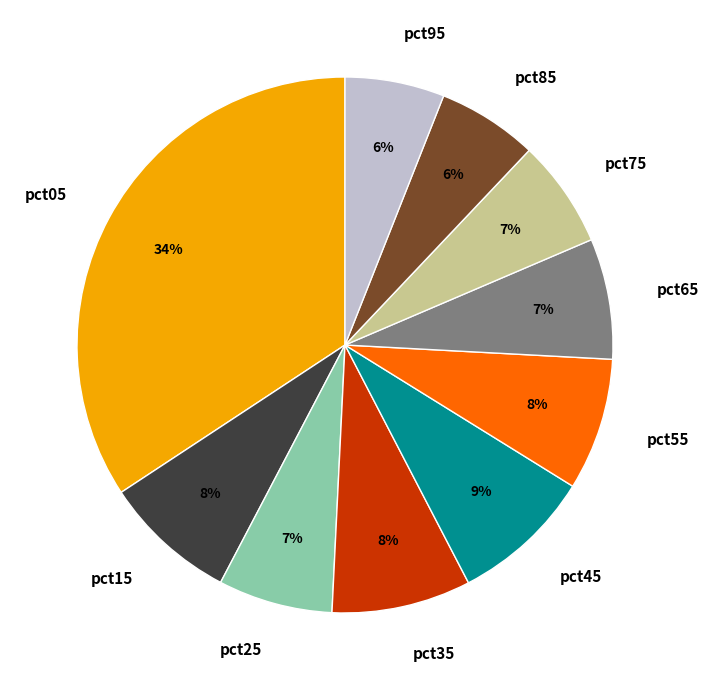

True or false: pct55 accounts for 22% of the total.

False